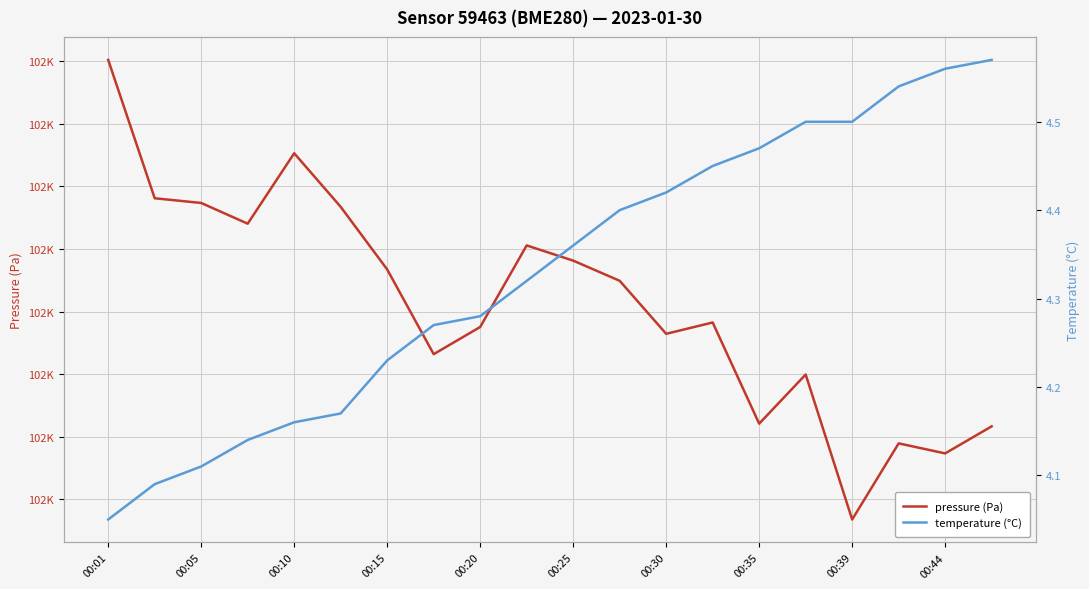

Between 00:35 and 00:30, which is larger?

00:30